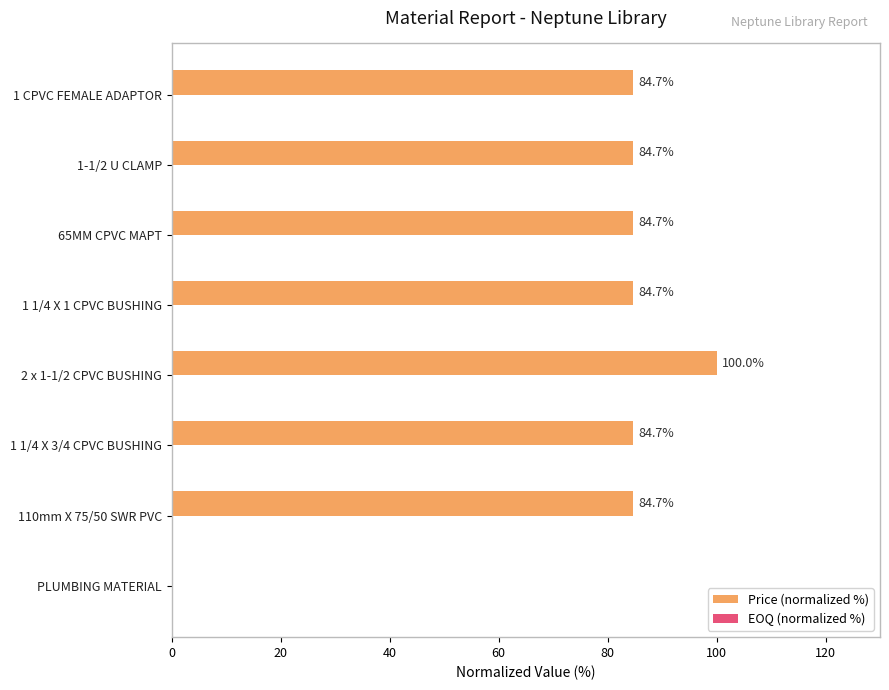

Reading bottom to top, what are all the values shown in this chart?

PLUMBING MATERIAL=0.0	110mm X 75/50 SWR PVC=84.7	1 1/4 X 3/4 CPVC BUSHING=84.7	2 x 1-1/2 CPVC BUSHING=100.0	1 1/4 X 1 CPVC BUSHING=84.7	65MM CPVC MAPT=84.7	1-1/2 U CLAMP=84.7	1 CPVC FEMALE ADAPTOR=84.7